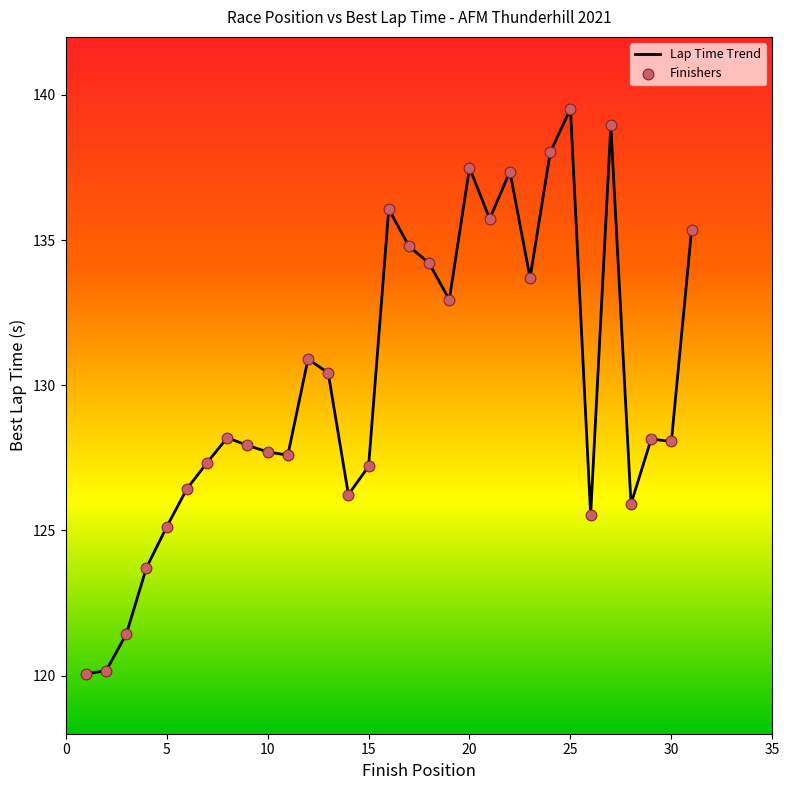

What is the smallest value displayed?

120.1